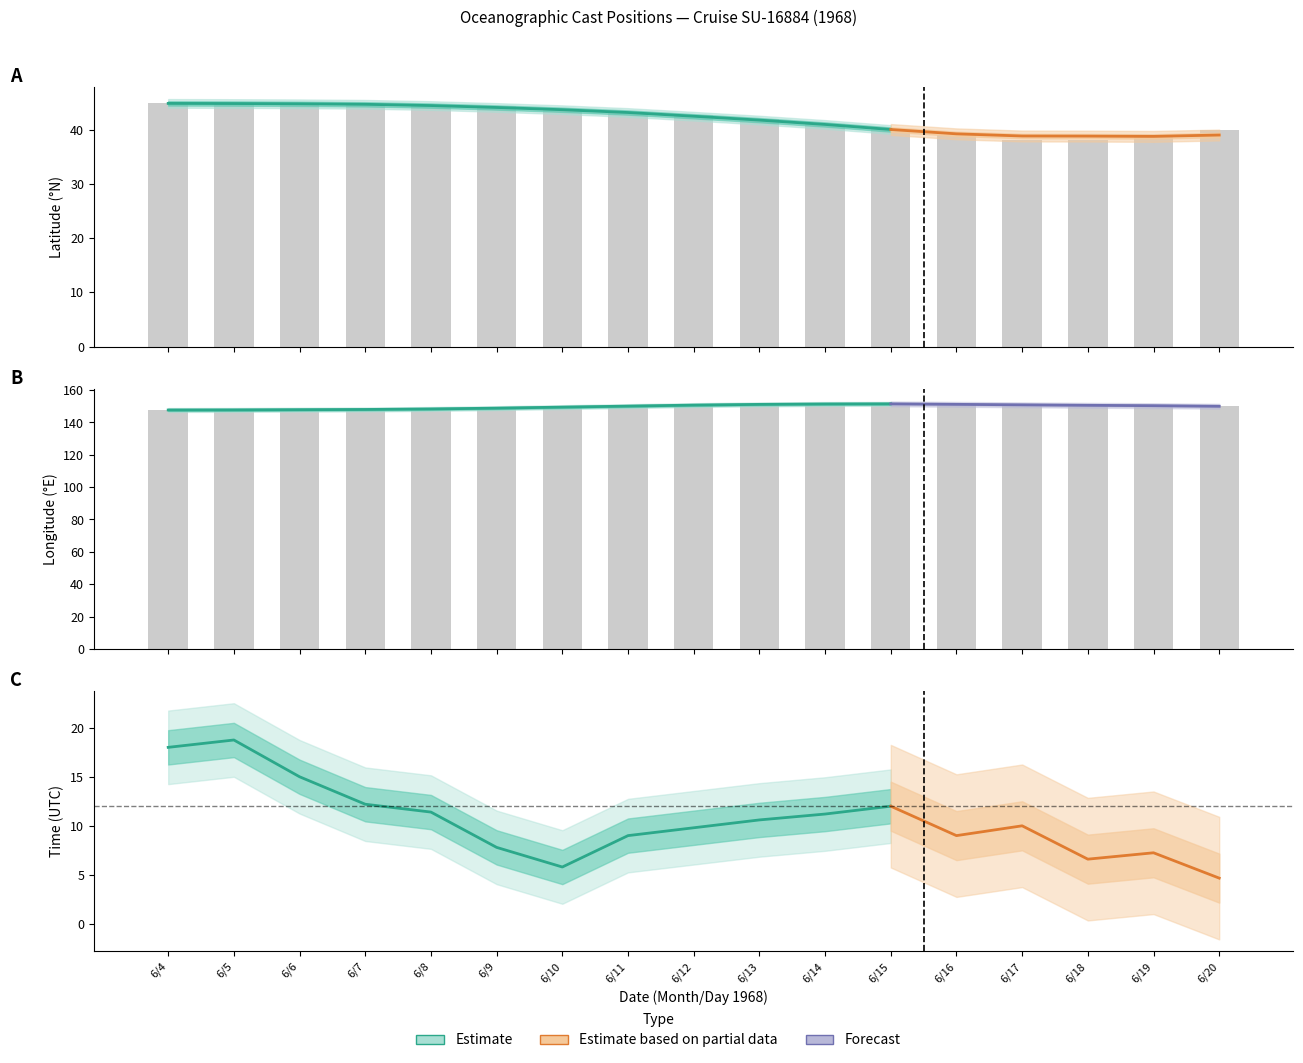

Are the bars horizontal?

No